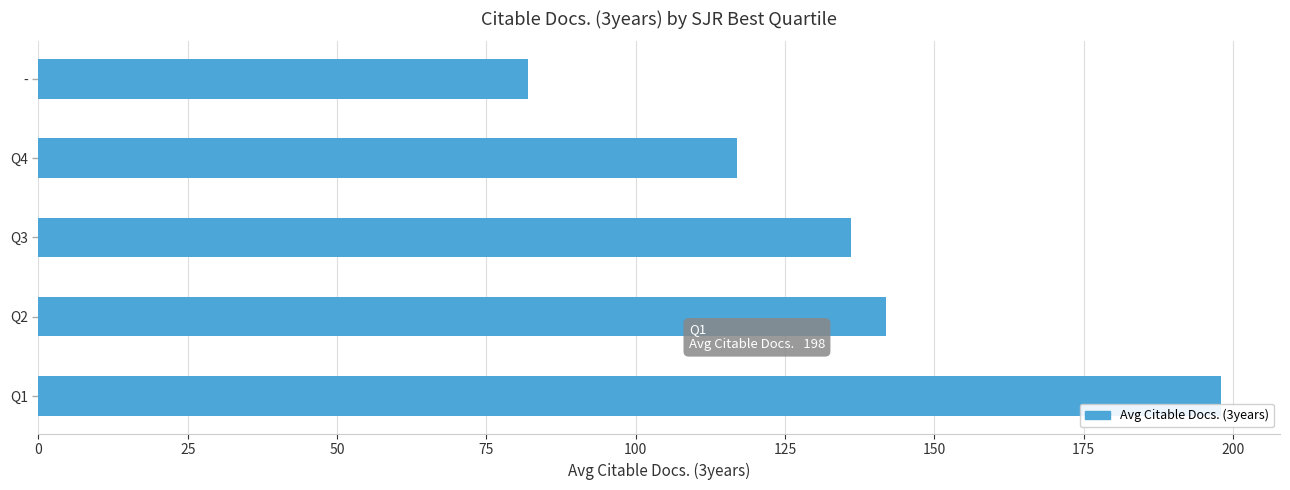

What is the maximum value shown in the chart?

198